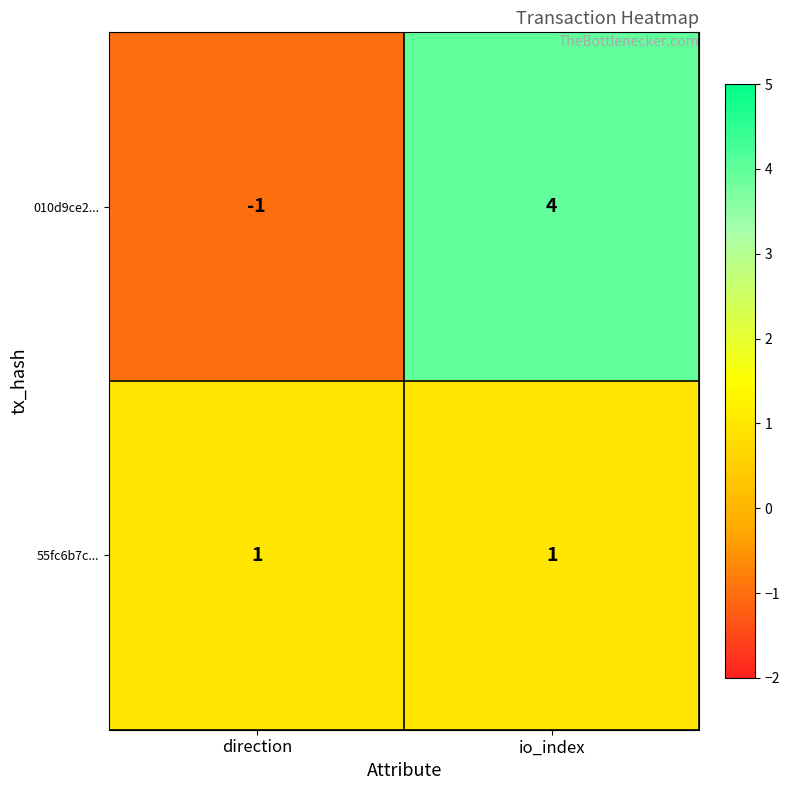

The value of 010d9ce2... at io_index is 1. True or false?

False